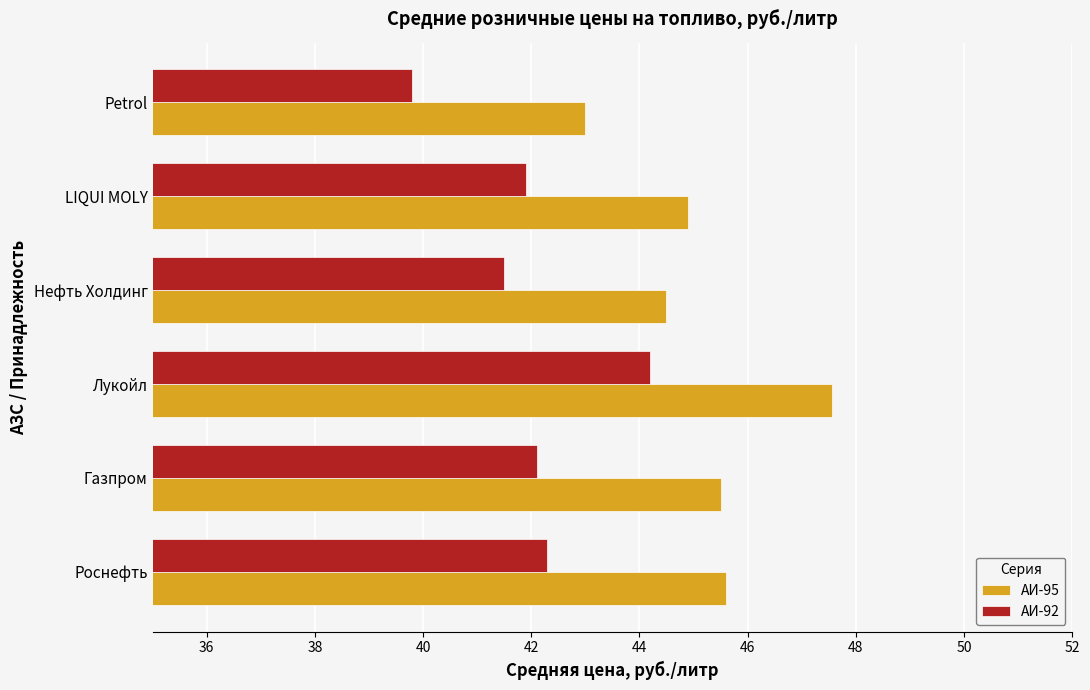

List the series in order of their peak value, lowest first.

АИ-92, АИ-95